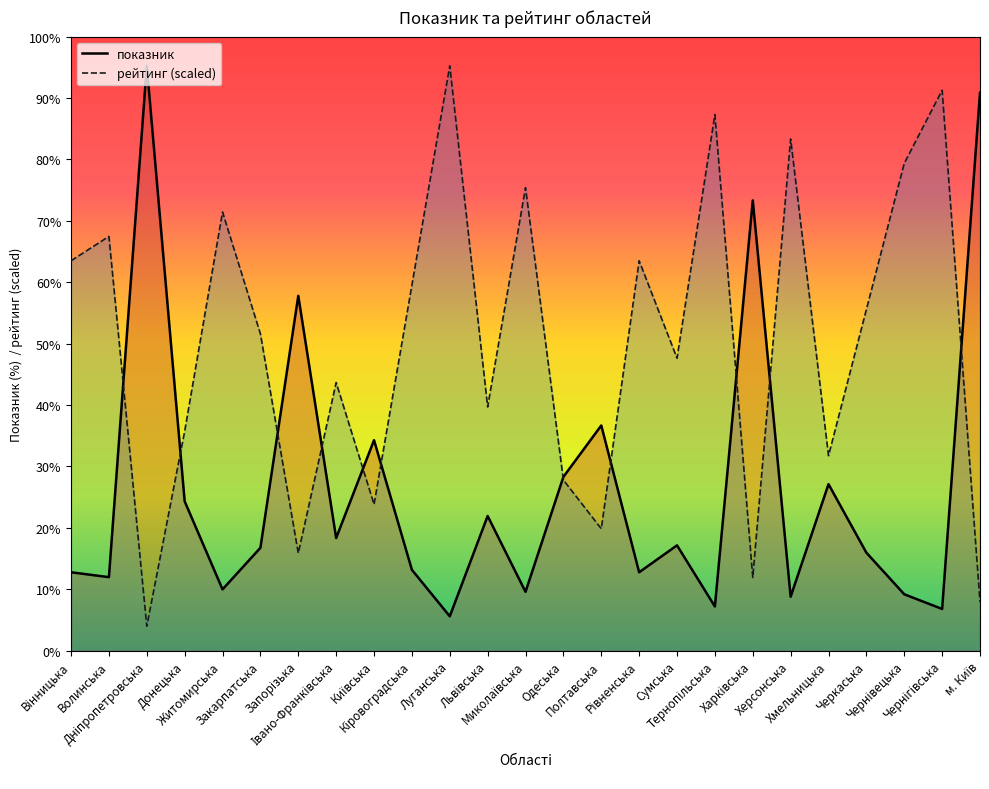

At which label is показник closest to 126?

Запорізька